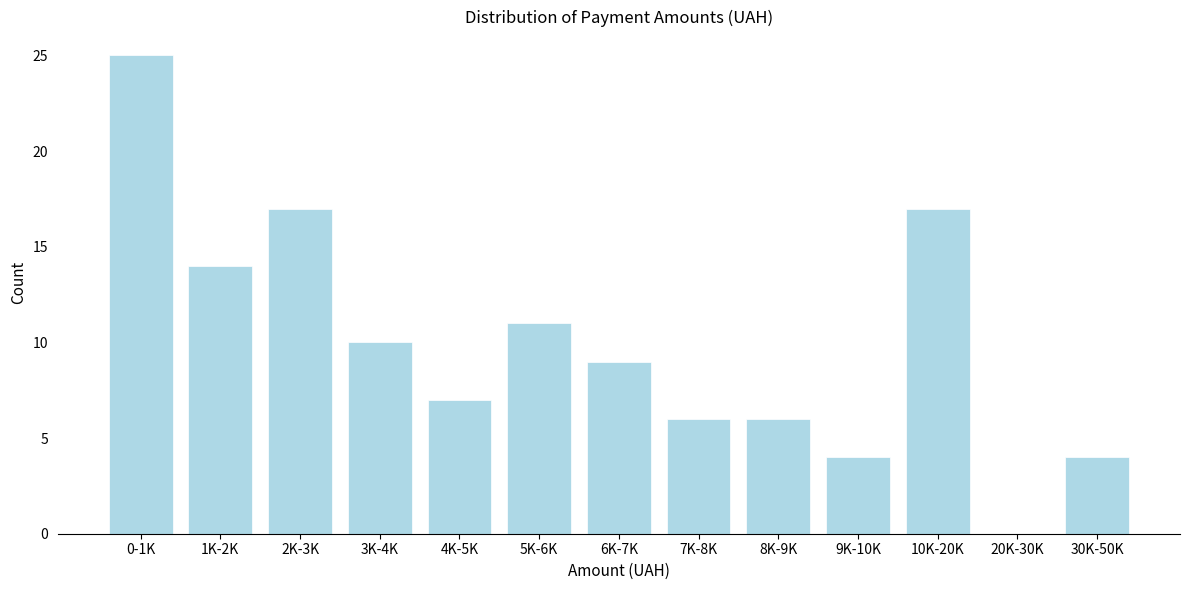

Reading left to right, what are all the values shown in this chart?

0-1K=25	1K-2K=14	2K-3K=17	3K-4K=10	4K-5K=7	5K-6K=11	6K-7K=9	7K-8K=6	8K-9K=6	9K-10K=4	10K-20K=17	20K-30K=0	30K-50K=4